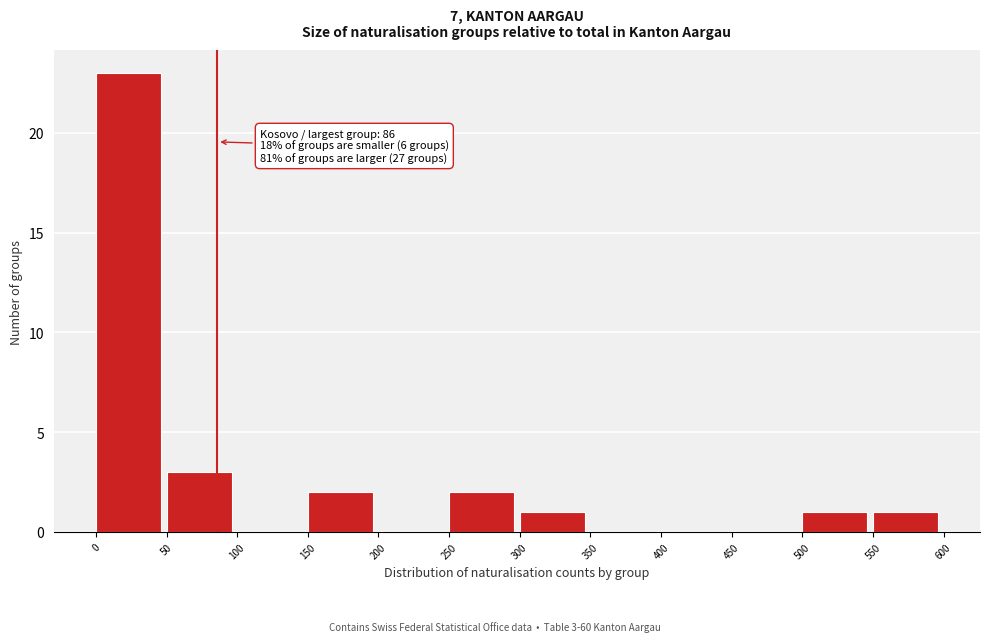

Over which range of the x-axis is the bar tallest?

0 to 50